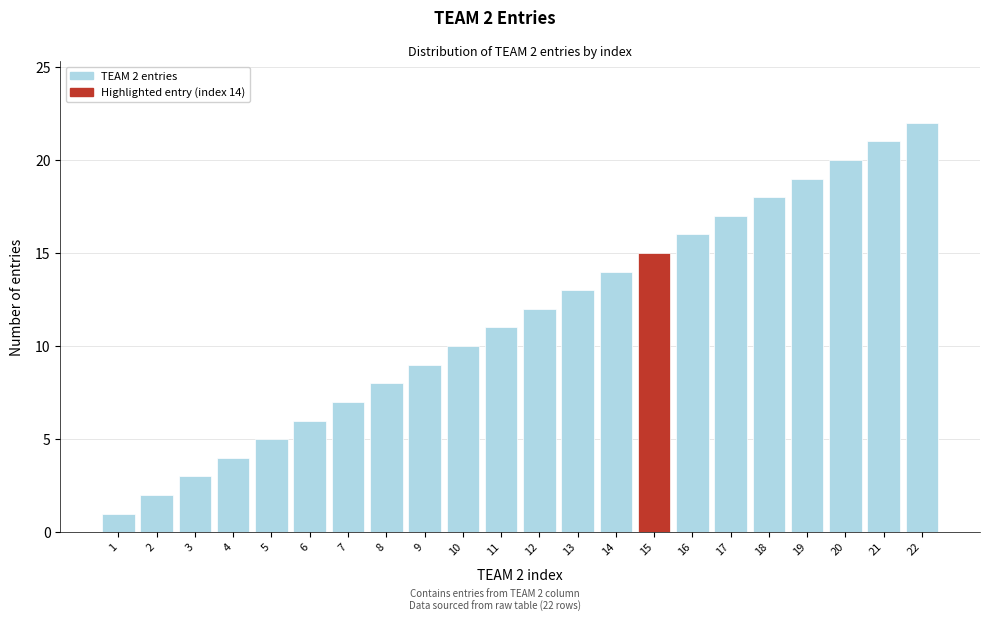

What is the change in value from 9 to 13?

+4